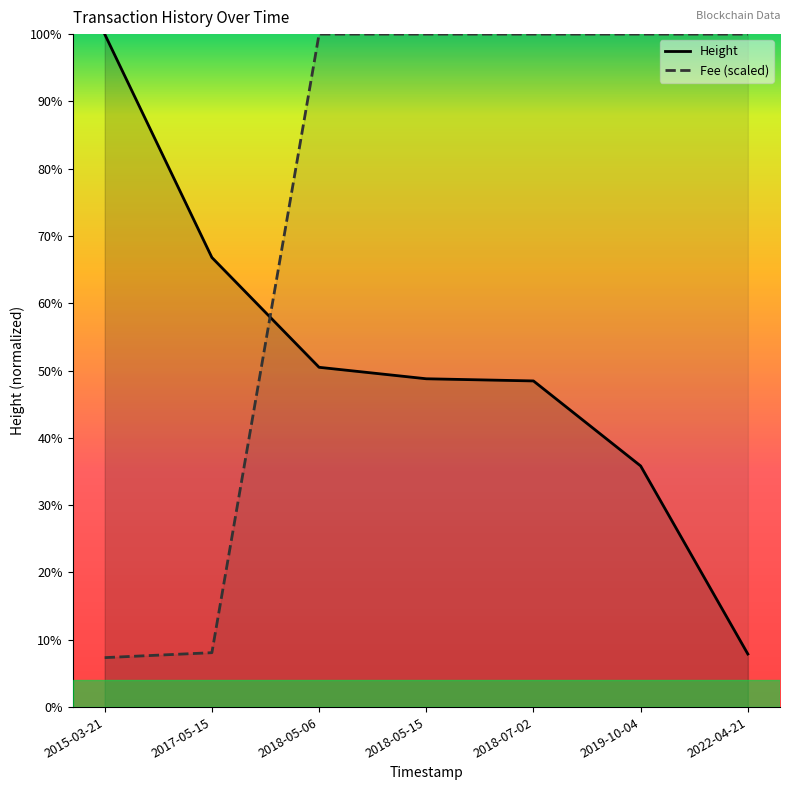

How many data points in Fee (scaled) are above 1055839?

5